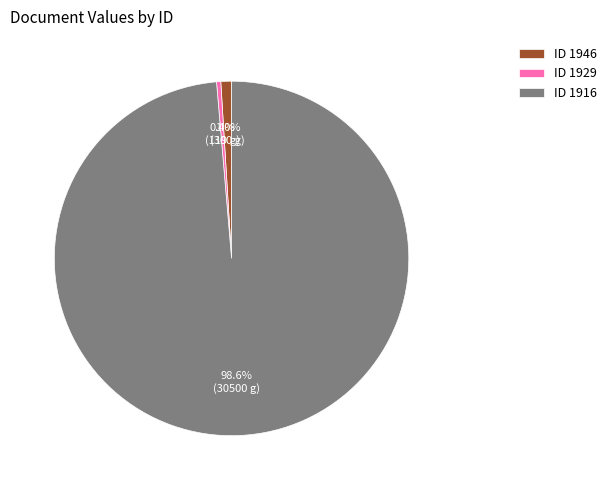

Count the number of slices in the pie.

3